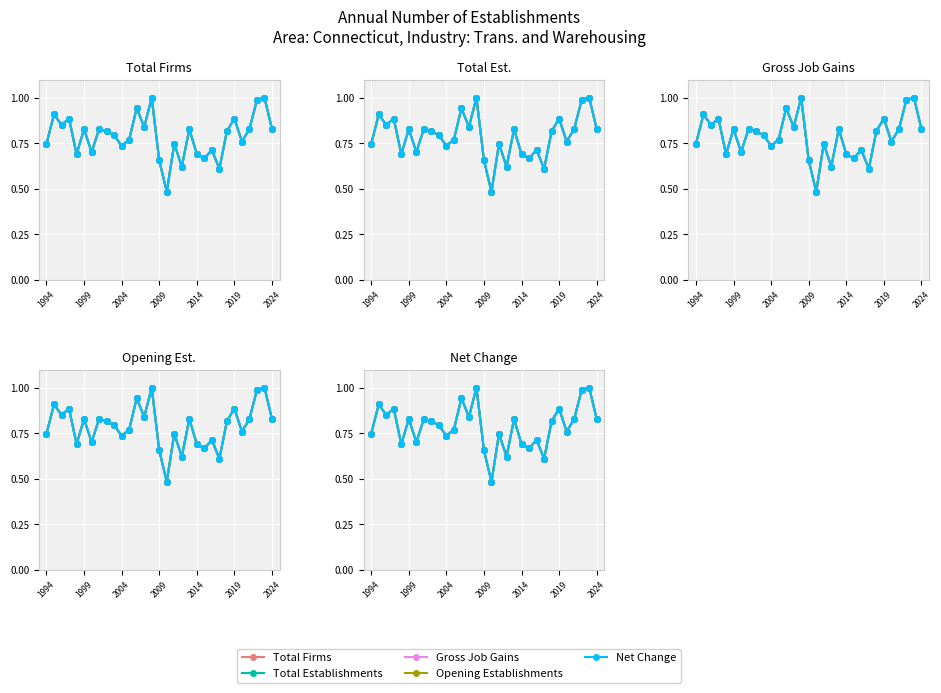

True or false: Net Change has a value of 0.7 at 2014.

True